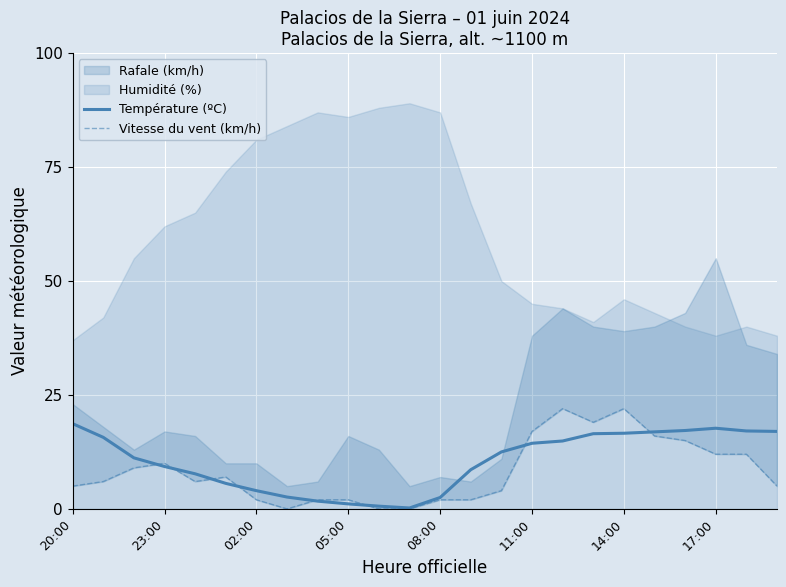

What is the sum of all Température (ºC) values?

250.3